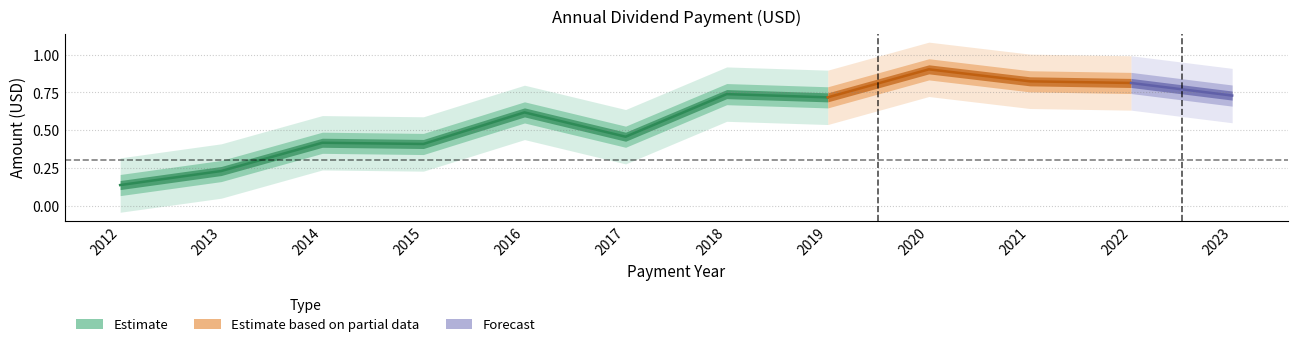

How many lines are shown in the chart?

1